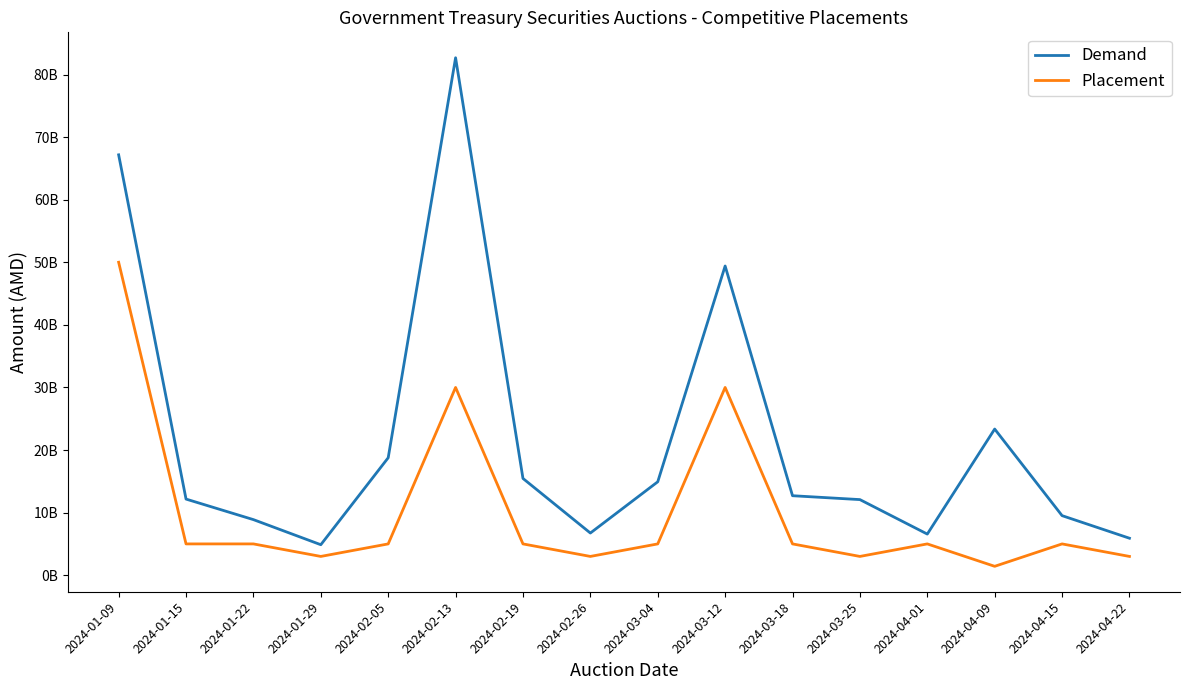

True or false: Demand and Placement intersect in this chart.

False